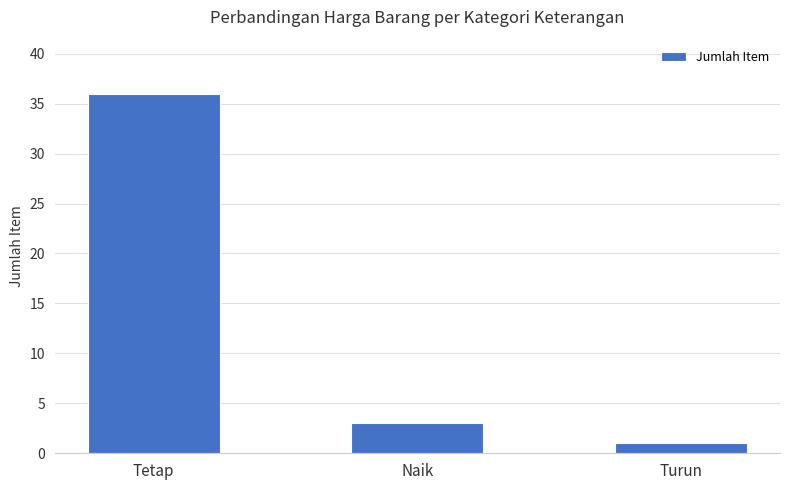

Reading right to left, transcribe all the data shown in this chart.

Turun=1	Naik=3	Tetap=36